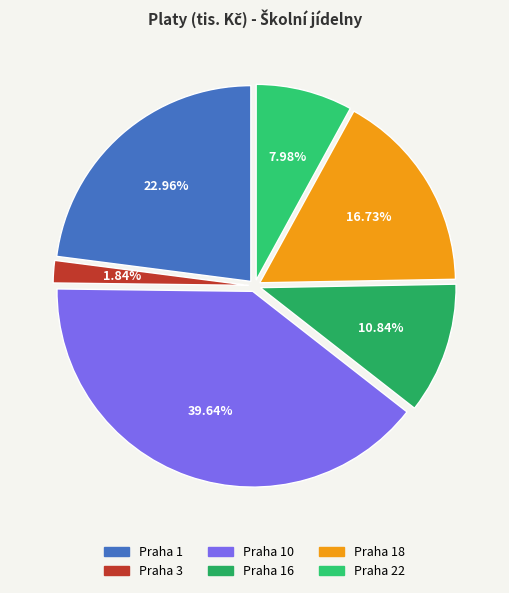

Which category has the biggest portion of the pie?

Praha 10